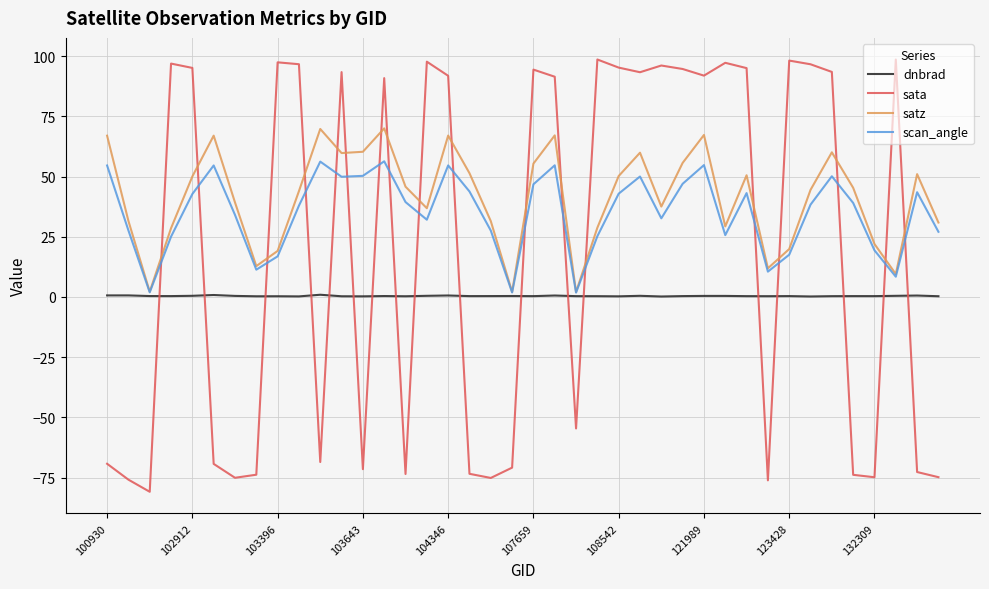

What is the maximum value for sata?

98.6